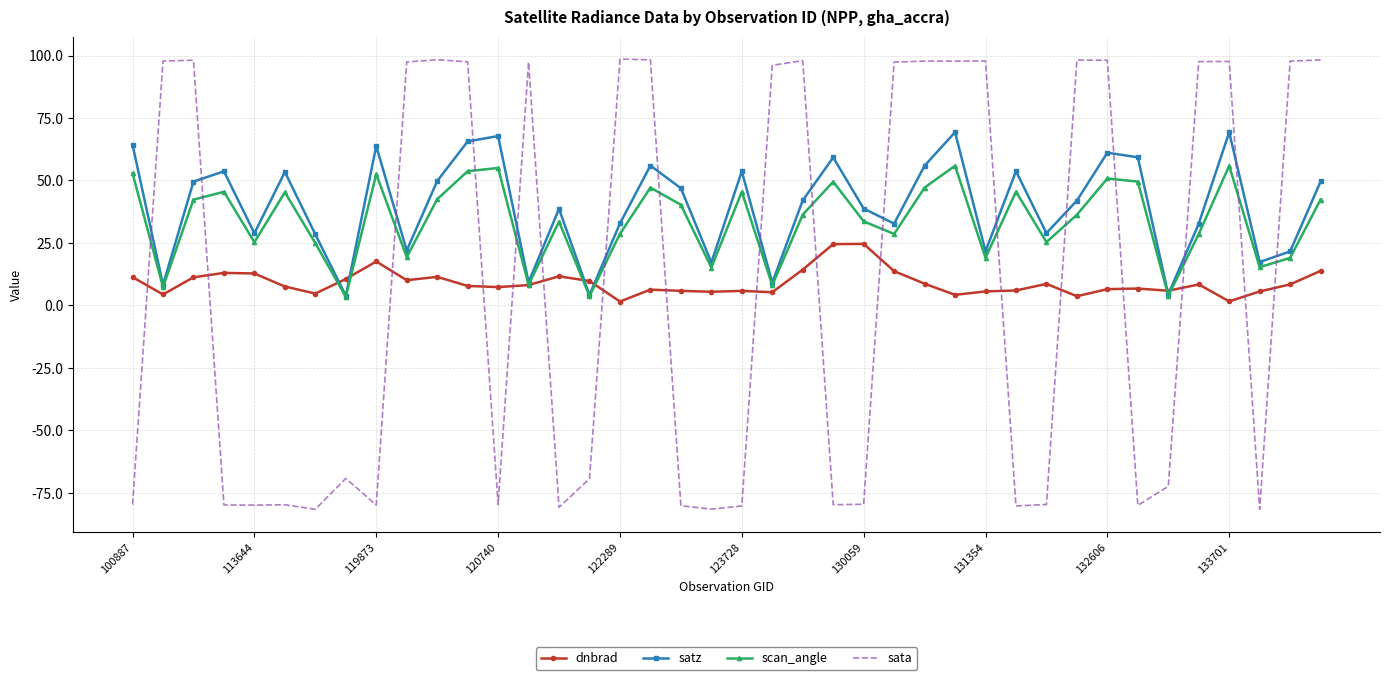

Rank the series by their maximum value, from lowest to highest.

dnbrad, scan_angle, satz, sata